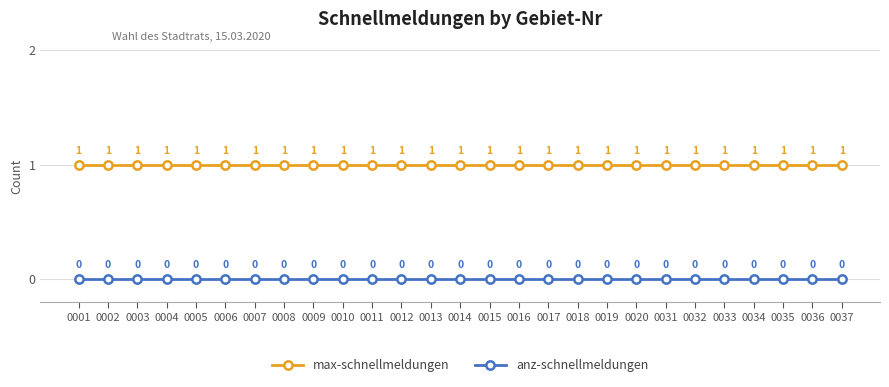

True or false: anz-schnellmeldungen and max-schnellmeldungen intersect in this chart.

False